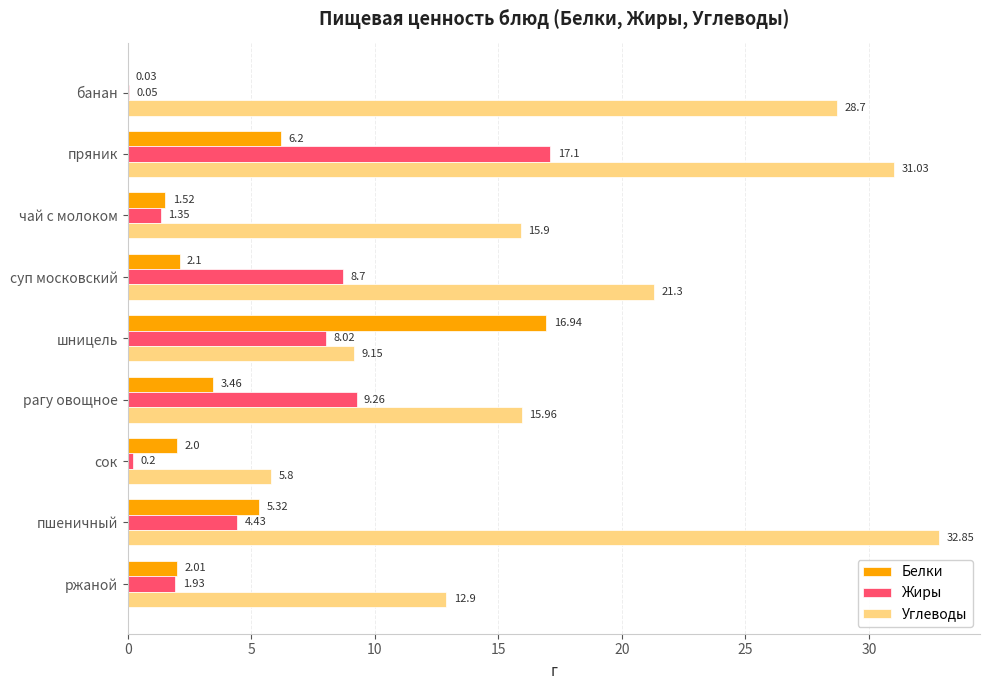

Which series changed the most between банан and сок?

Углеводы